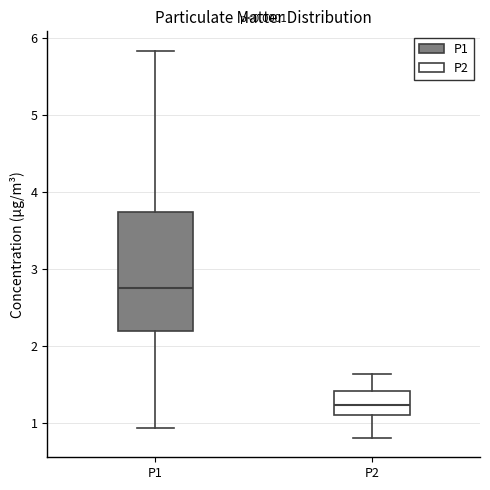

Where does the upper whisker of the box for P1 end on the y-axis? The values are not printed on the chart, so give them approximately, as read against the axis.

5.8